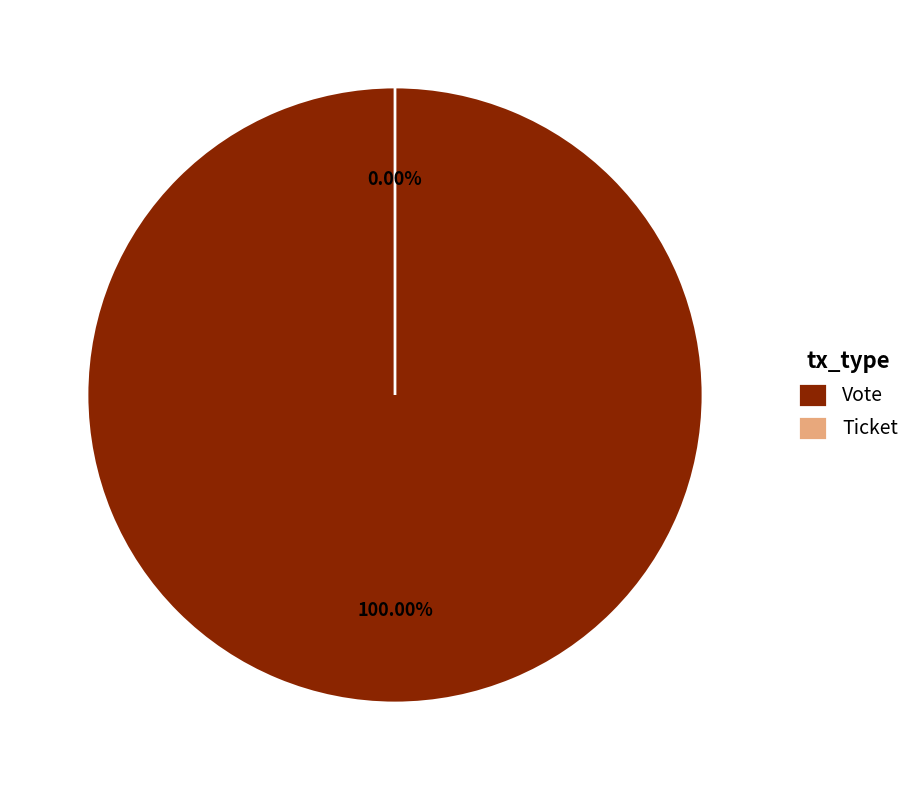

Count the number of slices in the pie.

2